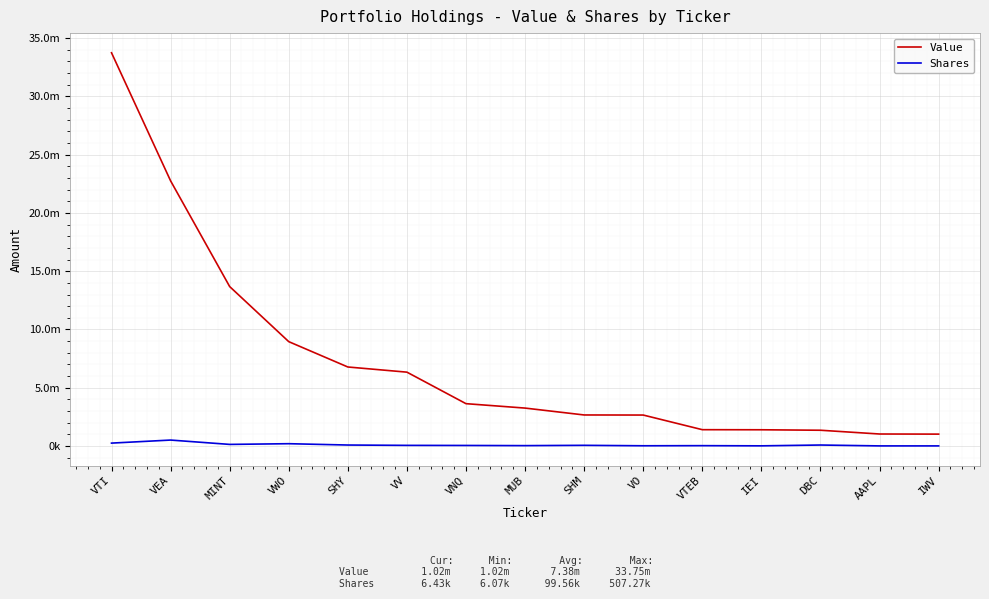

Read the Value value at VEA, to the nearest 100.

22756000